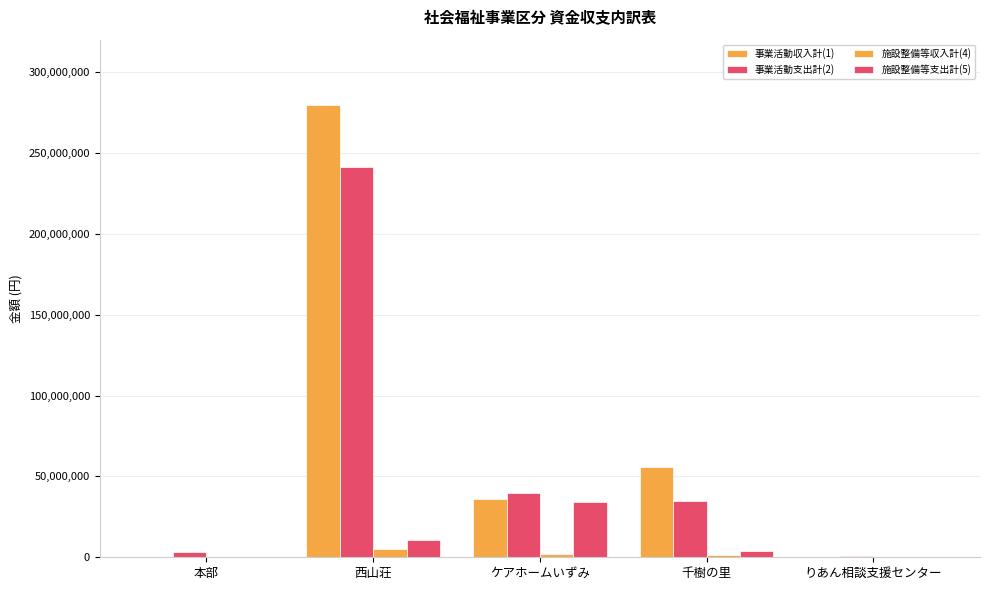

At which category is the sum across all series the highest?

西山荘